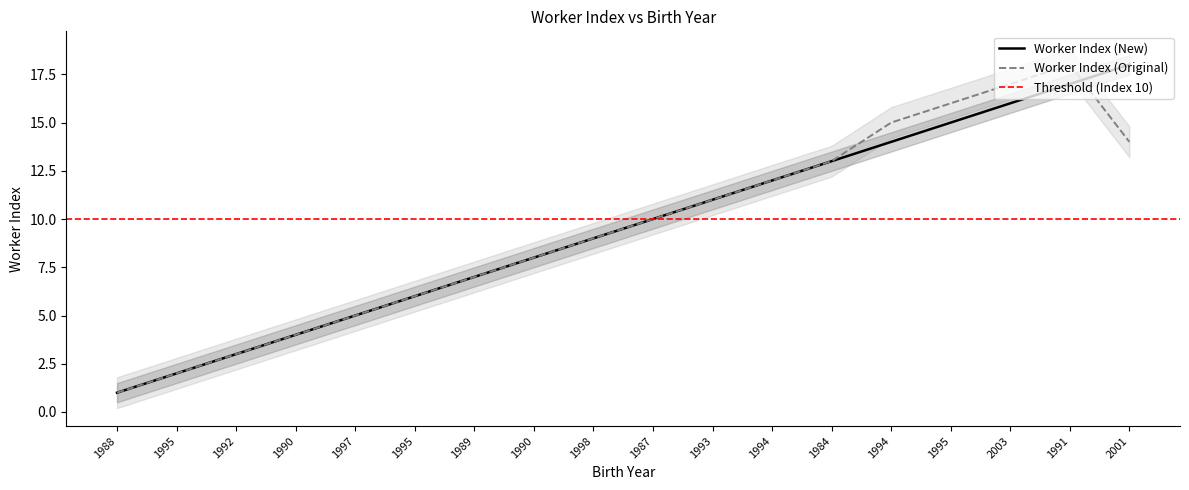

Is it true that Worker Index (Original) equals 18 at 1991?

True